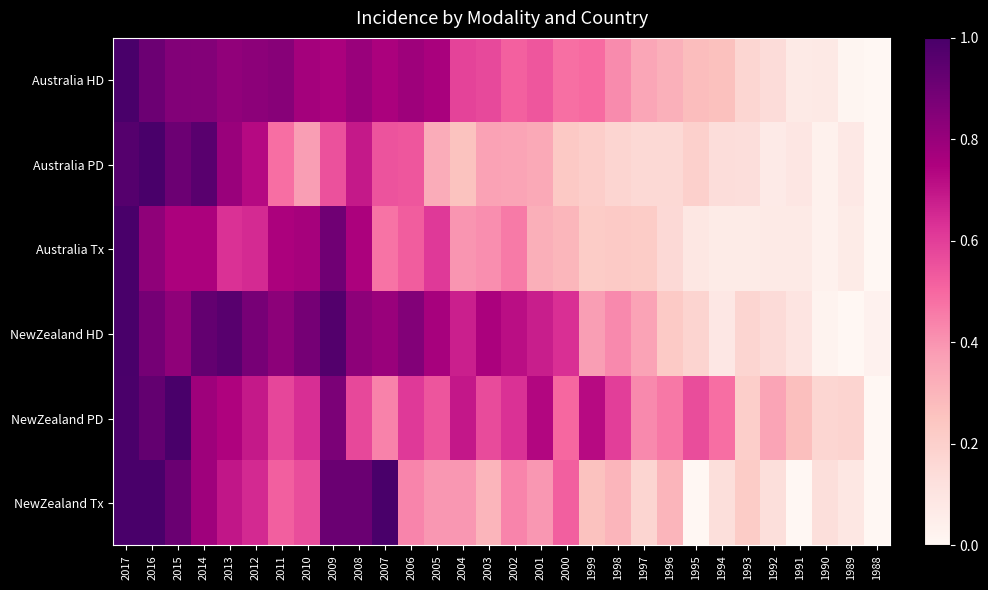

Which series has the largest total across all categories?

NewZealand HD